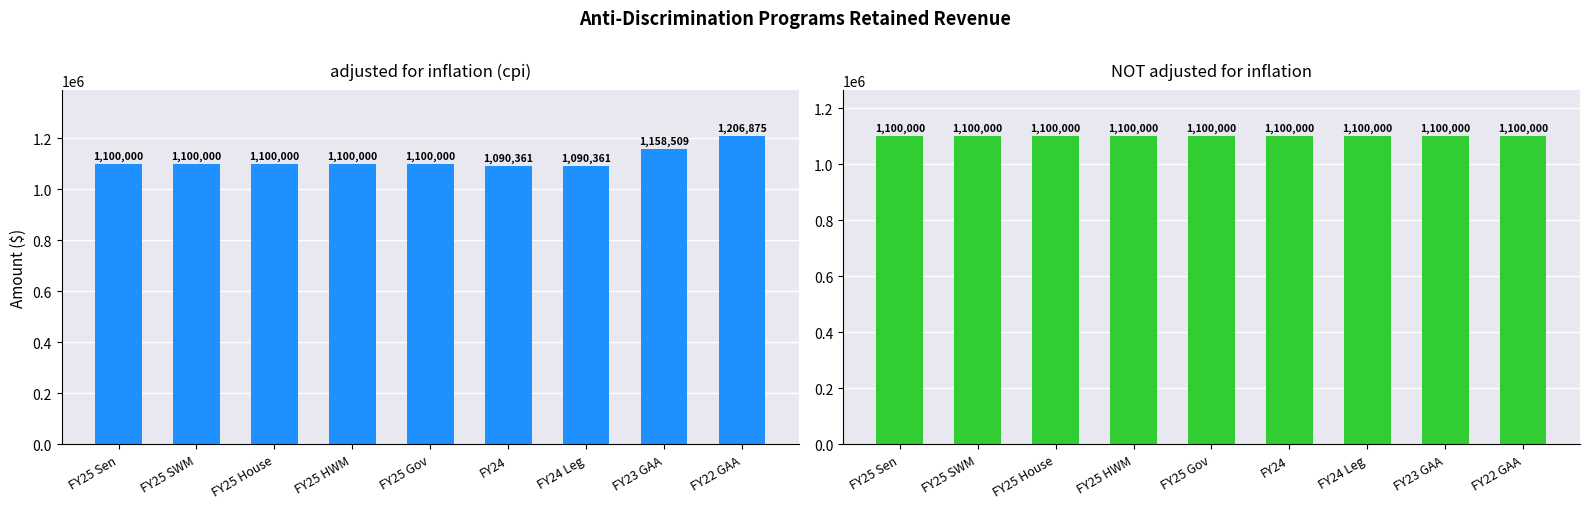

Which series has the largest total across all categories?

adjusted for inflation (cpi)